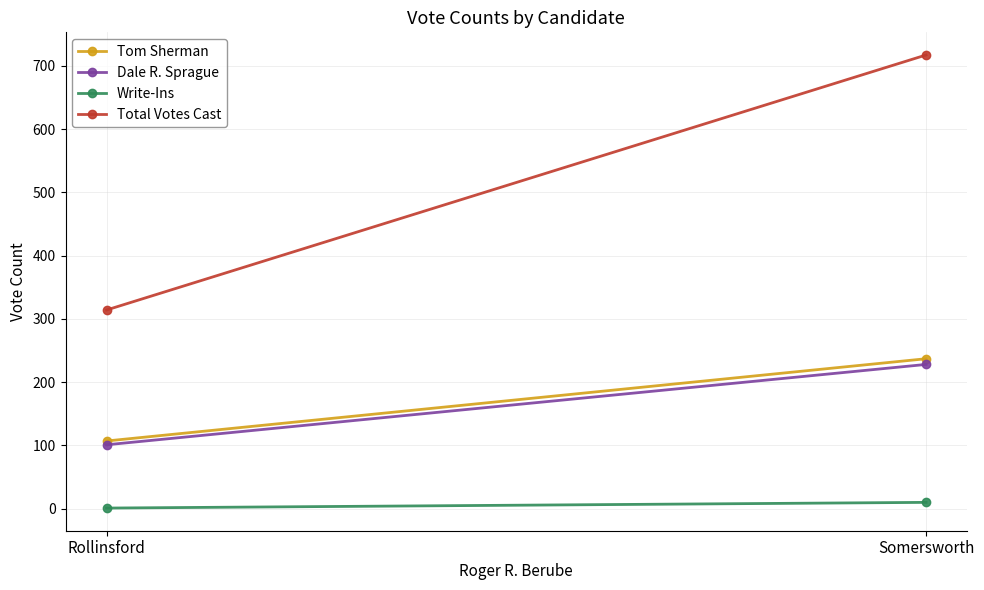

Is this an area chart (filled region under the line)?

No